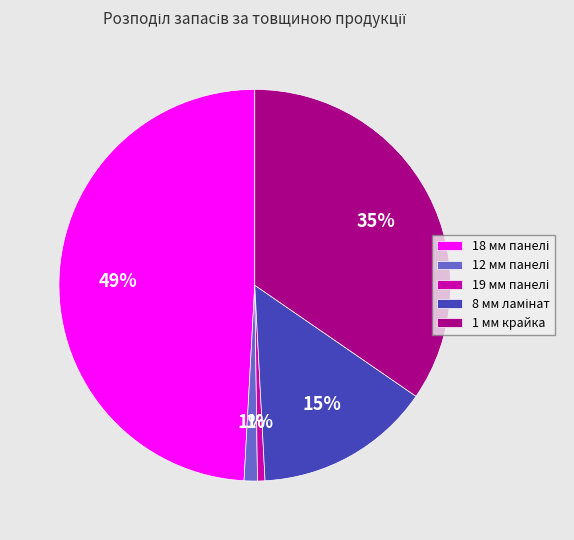

To the nearest percent, what is the average slice percentage?

20%